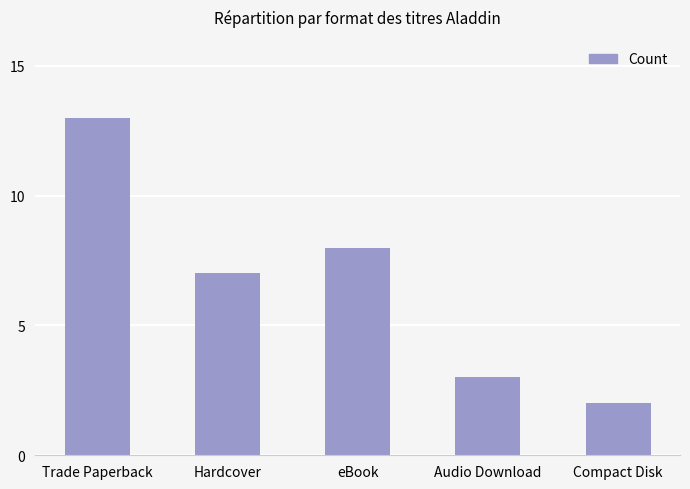

True or false: the data shows 7 at Hardcover.

True